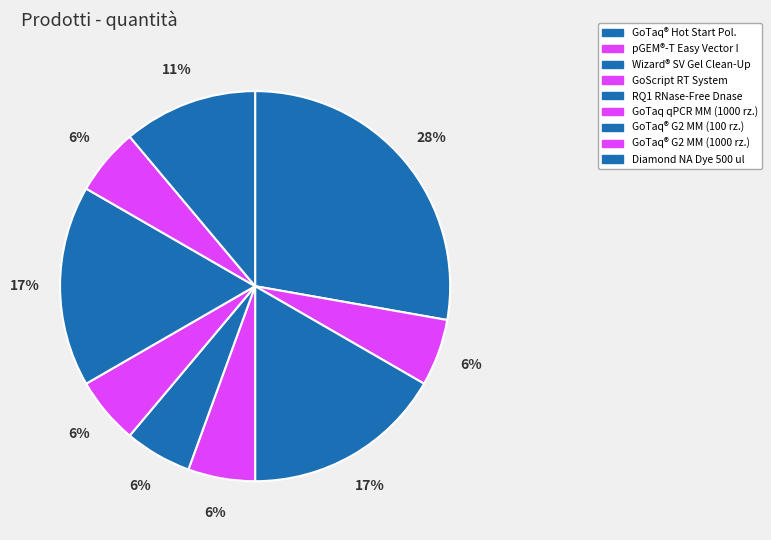

Count the number of slices in the pie.

9